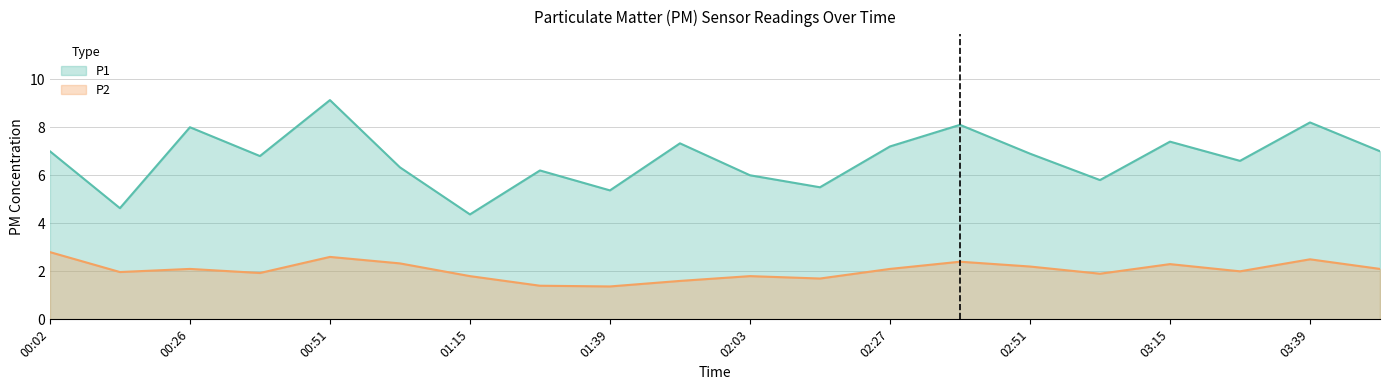

Which category has the lowest value in the P1 series?

01:15